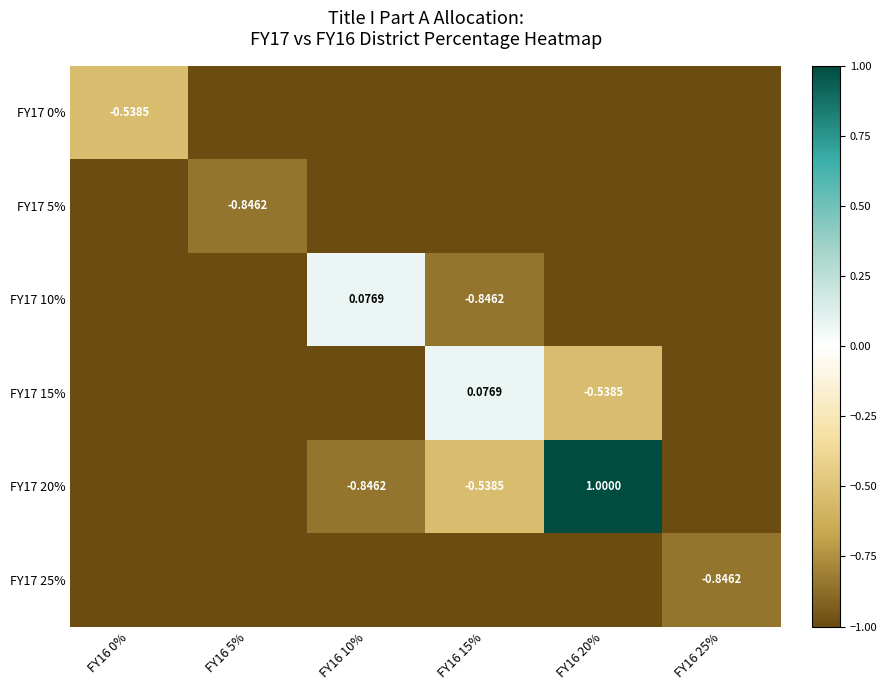

What is the difference between the maximum and second lowest values in the FY17 15% series?

1.1